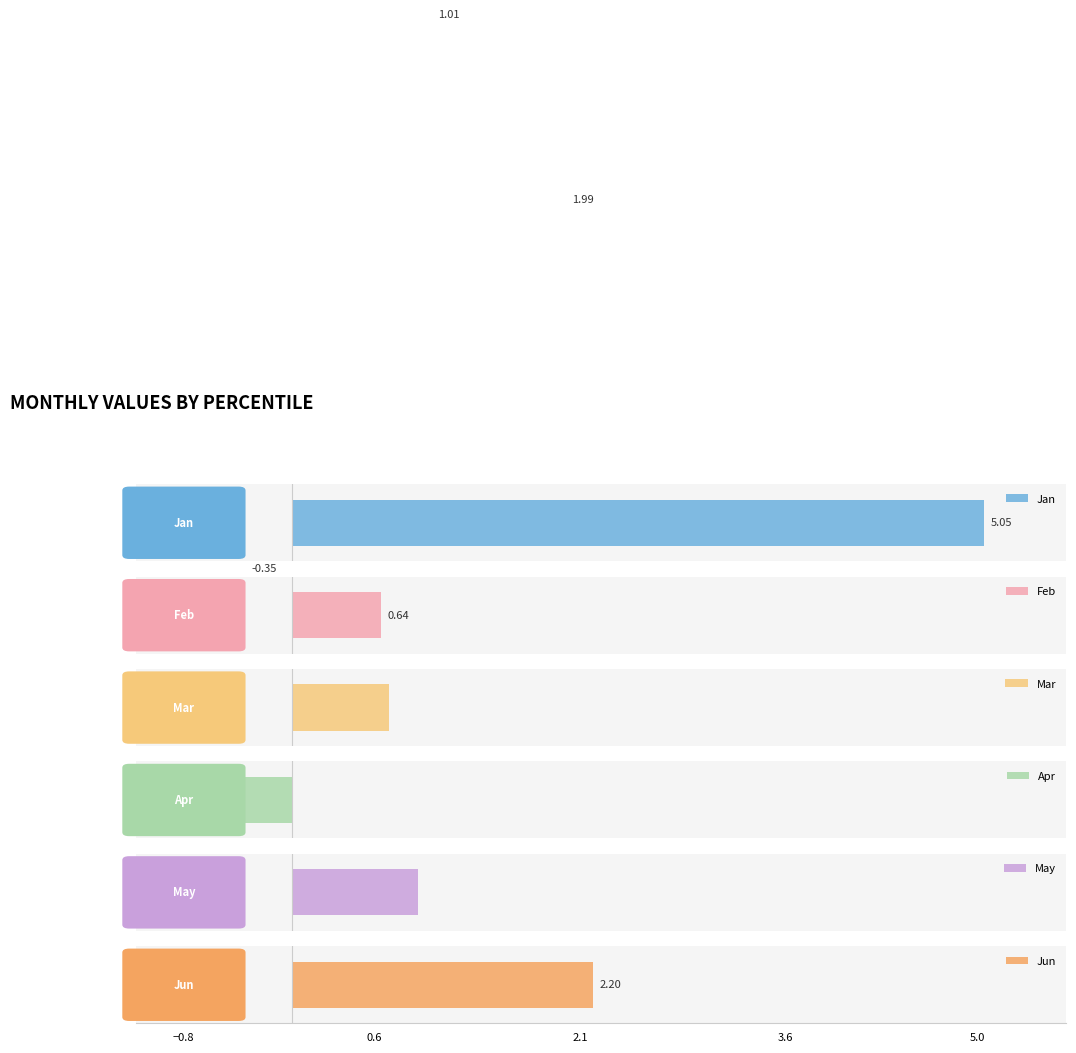

Reading left to right, transcribe all the data shown in this chart.

Jan: 5.0	2.4	2.2	2.0	1.8	1.7	1.6	1.5	1.5	1.7
Feb: 0.6	0.4	0.4	0.4	0.3	0.2	0.2	0.3	0.3	0.5
Mar: 0.7	0.3	0.3	0.3	0.4	0.4	0.5	0.6	0.7	1.0
Apr: -0.5	-0.4	-0.4	-0.3	-0.4	-0.4	-0.4	-0.5	-0.5	-0.8
May: 0.9	0.7	0.7	0.8	0.8	0.9	0.9	1.0	1.1	2.0
Jun: 2.2	1.9	1.7	1.6	1.5	1.5	1.6	1.6	1.7	1.6